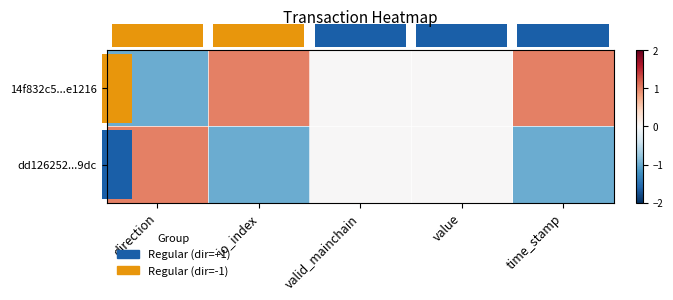

Which label corresponds to the largest value in the chart?

io_index